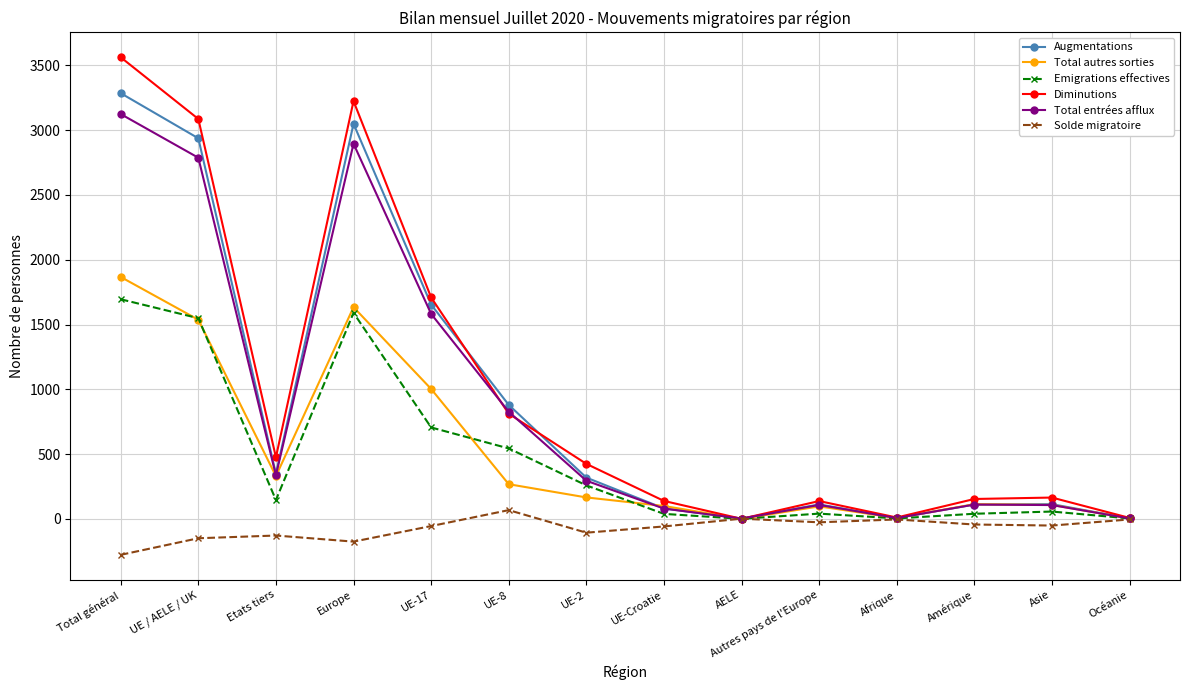

Which series has the largest range (max minus min)?

Diminutions